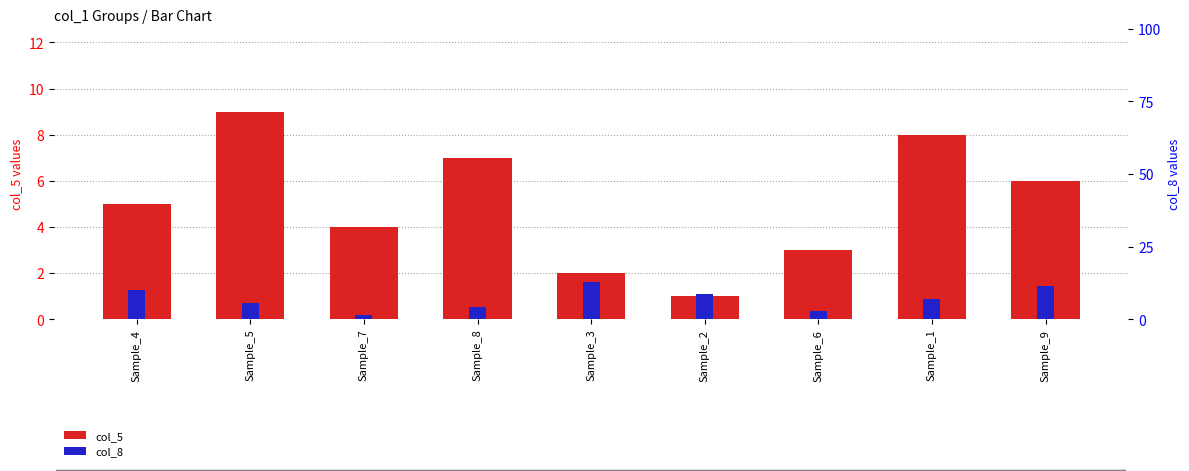

What is the difference between the maximum and second lowest values in the col_8 series?

1.3